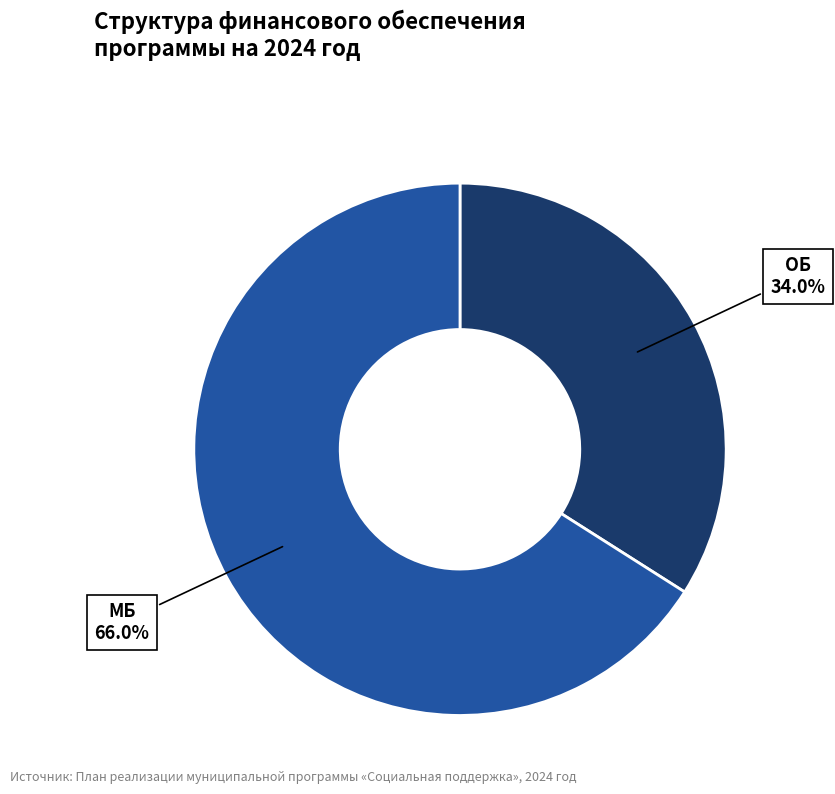

Count the number of slices in the pie.

2